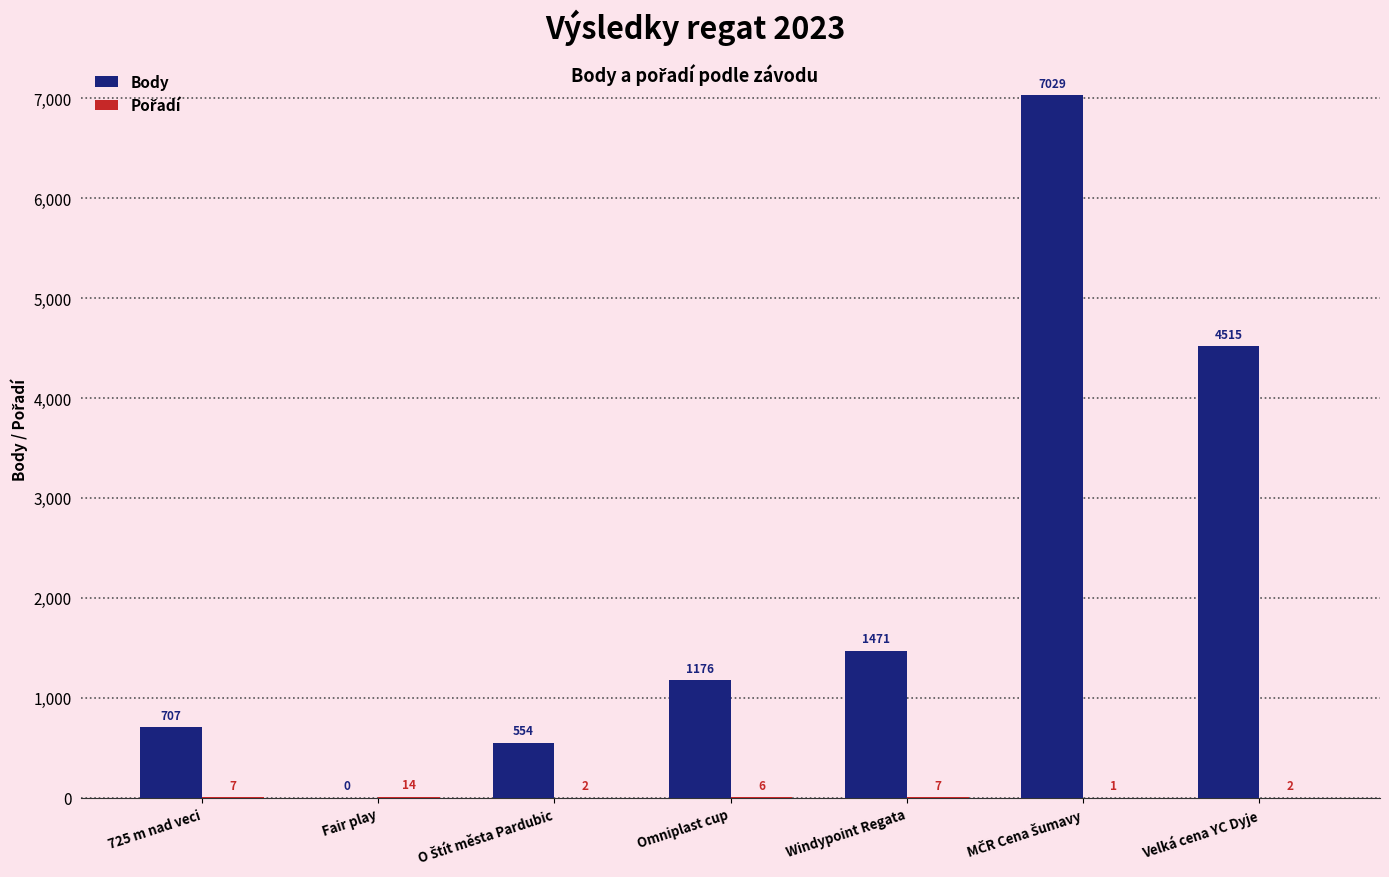

True or false: Body has a value of 4020 at Fair play.

False